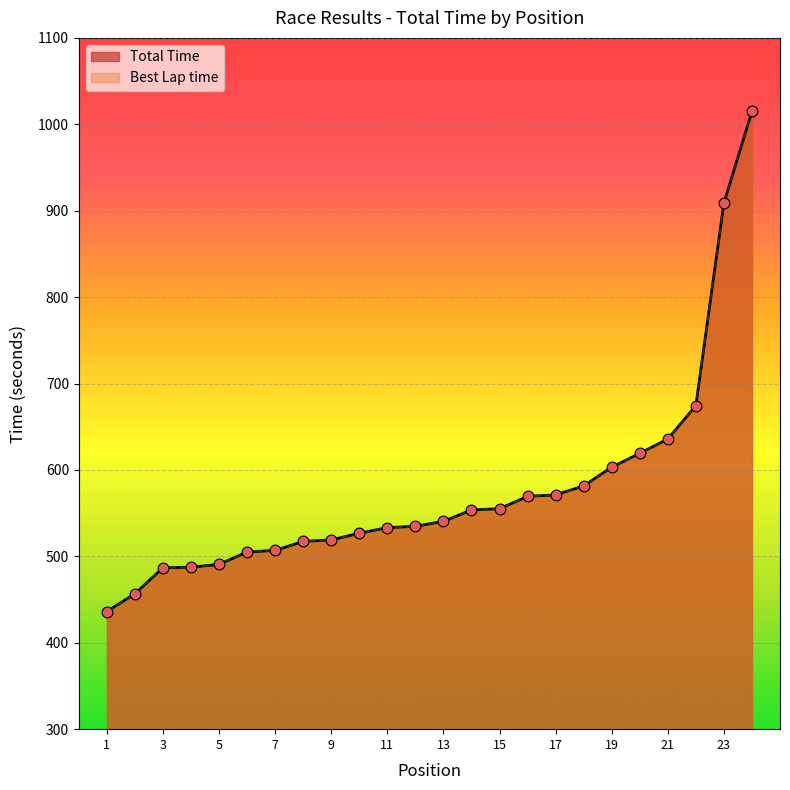

Is the value of Best Lap time at 3 greater than the value of Total Time at 3?

No